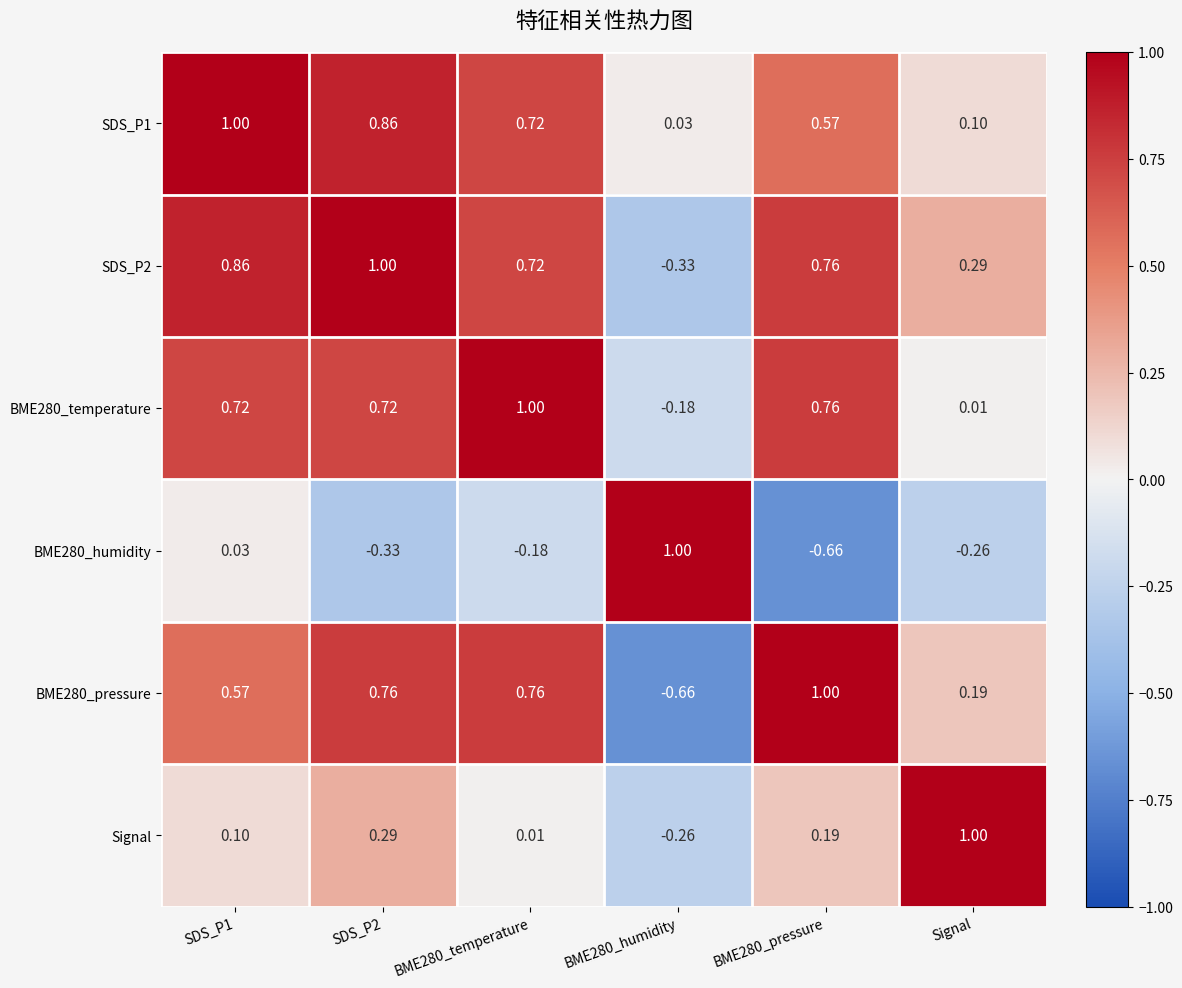

Is the value of BME280_humidity at SDS_P2 greater than the value of SDS_P2 at SDS_P2?

No